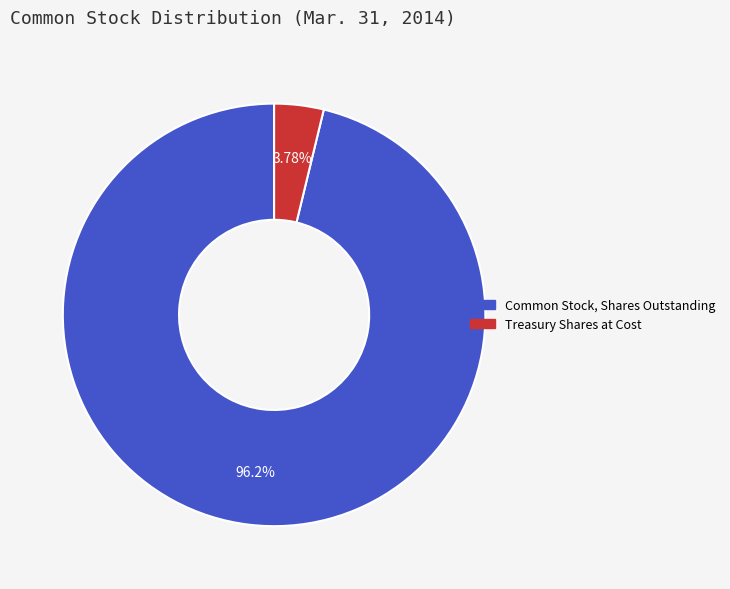

How many slices are in this pie chart?

2